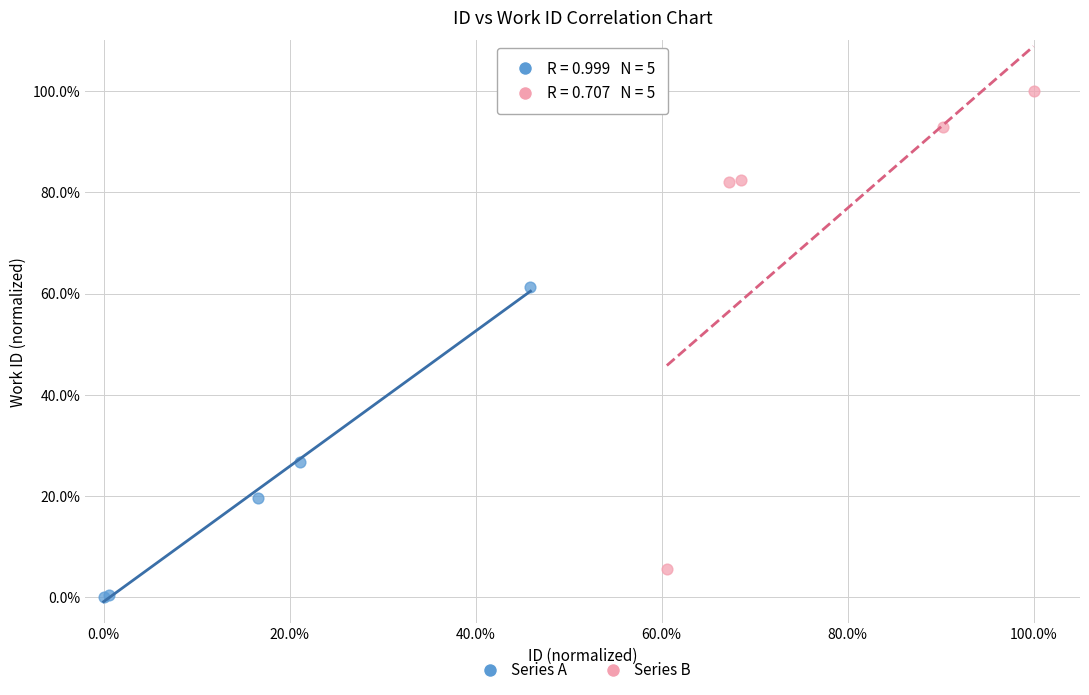

Which series has the widest spread of Y values?

Series B